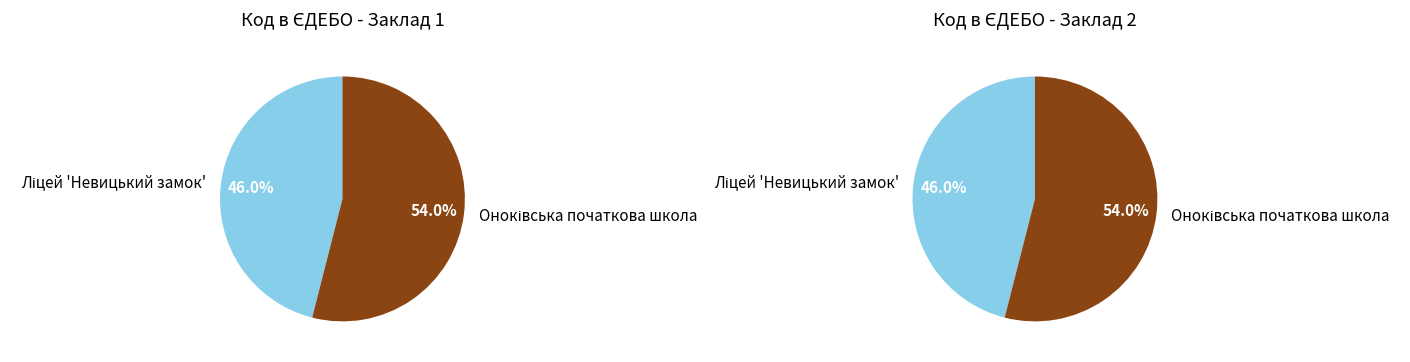

What percentage is NOT represented by Оноківська початкова школа?

46.0%